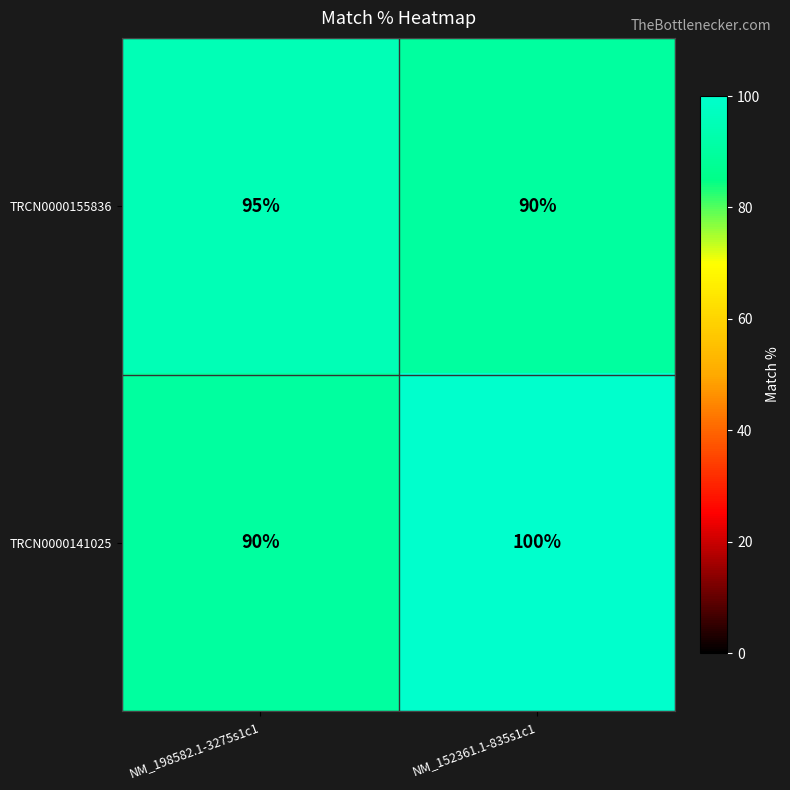

Is it true that TRCN0000155836 equals 95 at NM_198582.1-3275s1c1?

True